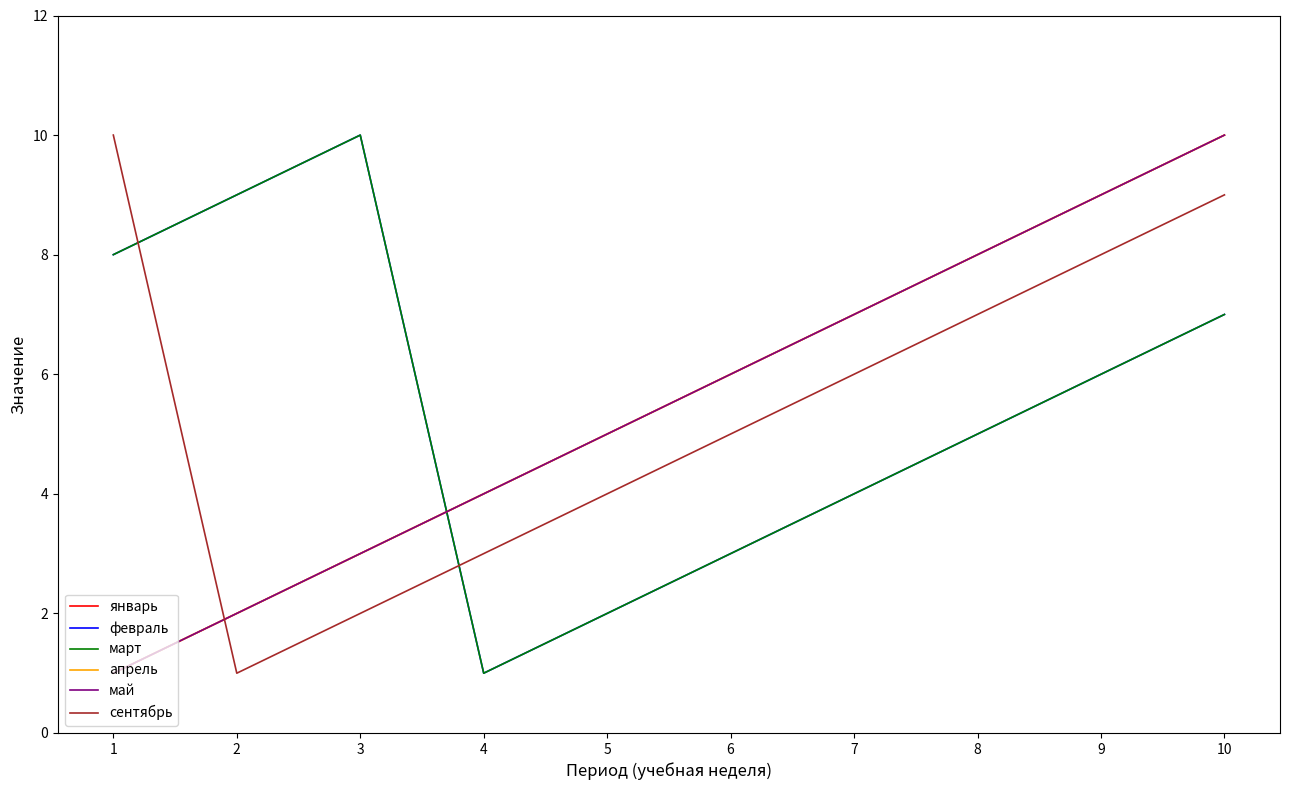

True or false: январь has a value of 4 at 10.

False